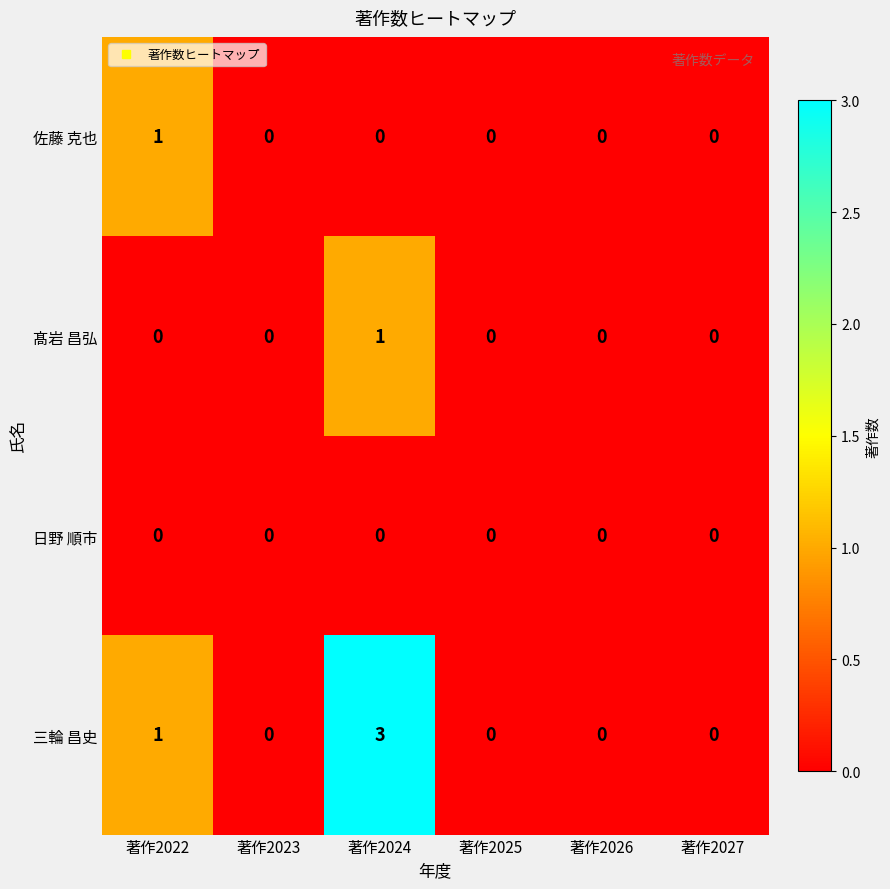

Which series has the largest total across all categories?

三輪 昌史